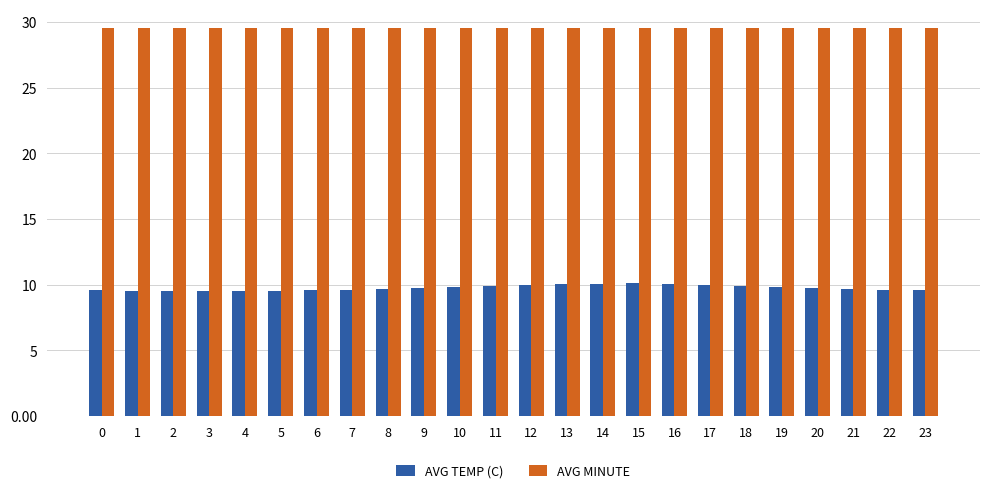

What is the value of the AVG MINUTE bar at the 19th from the left?

29.5